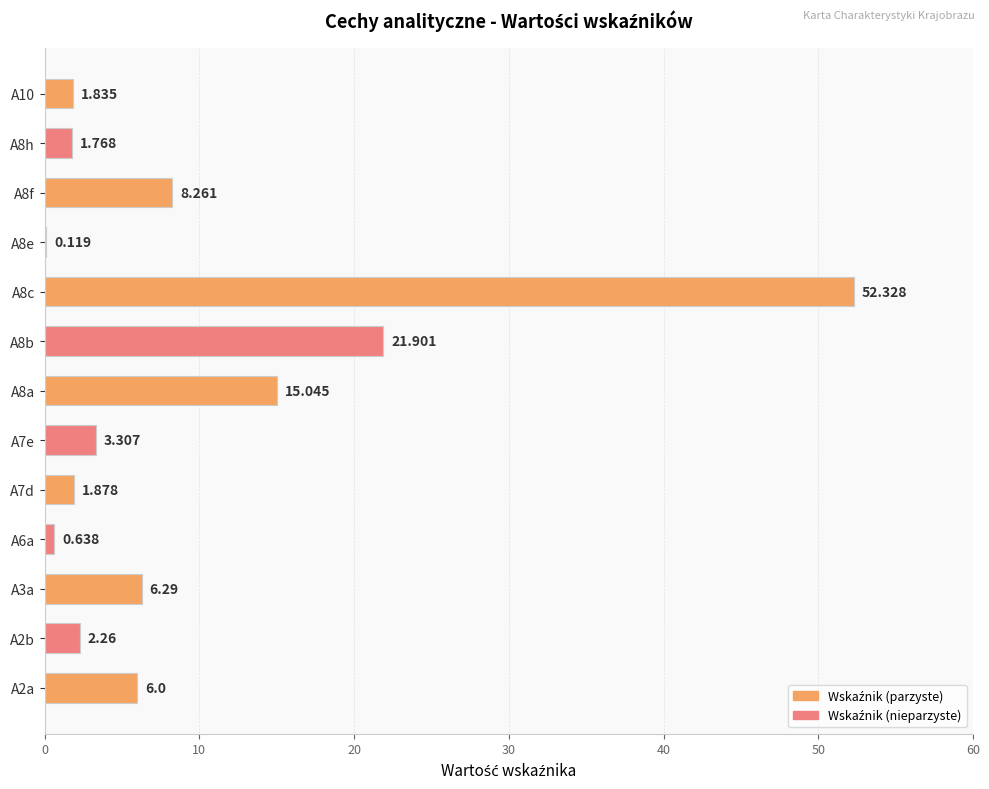

Count the number of values greater than 3.

7